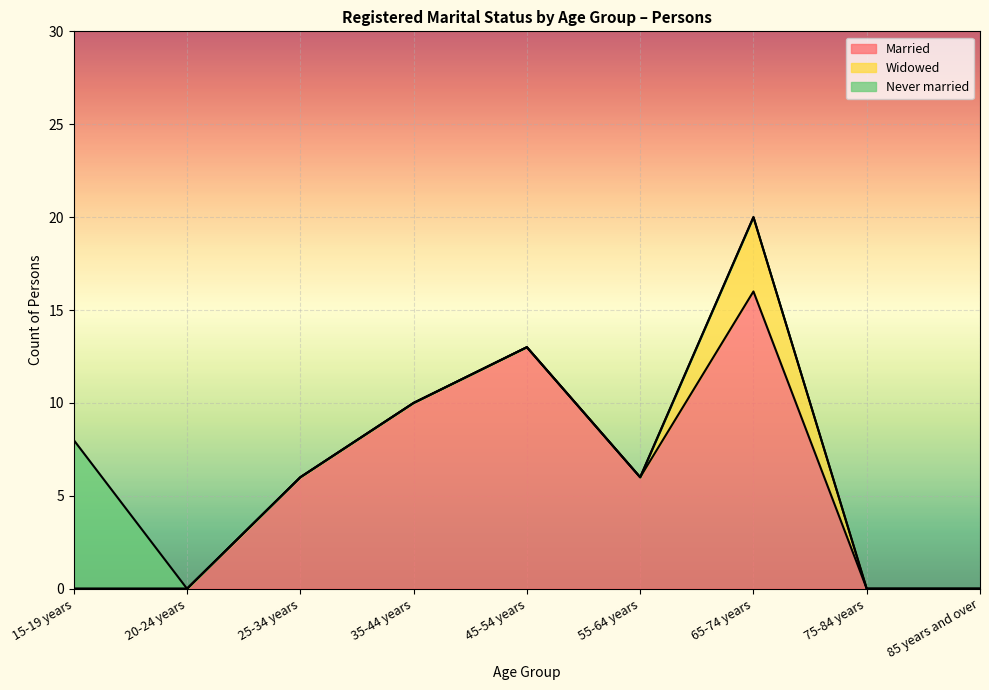

Does the chart display data point markers on the line(s)?

No